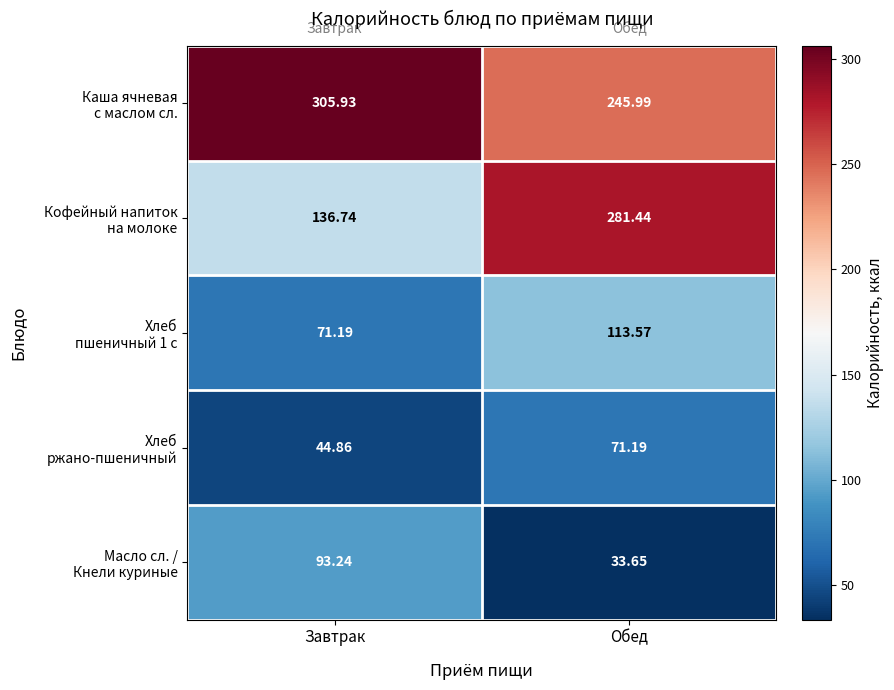

At which category is the sum across all series the highest?

Обед